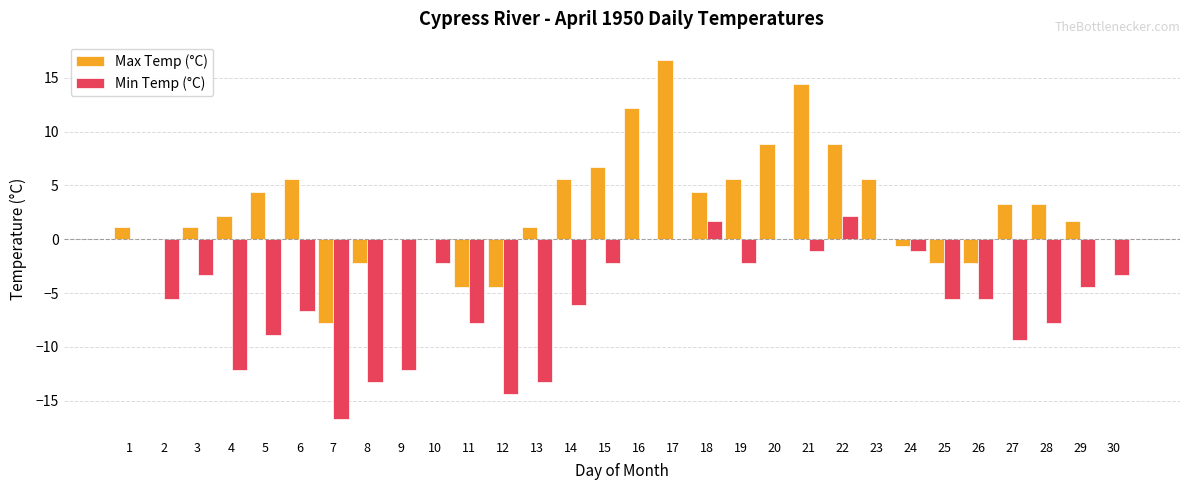

Which series has the largest range (max minus min)?

Max Temp (°C)